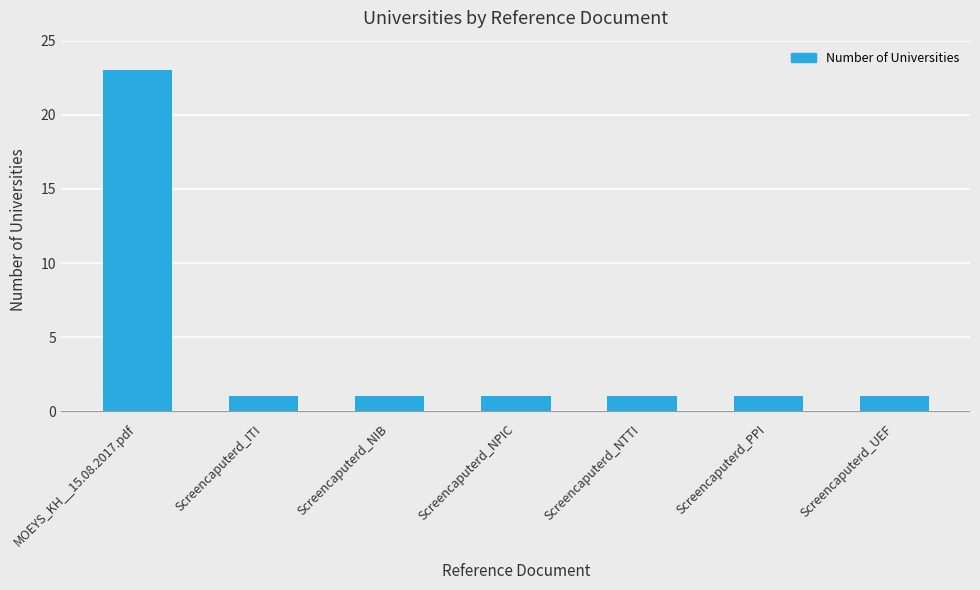

What is the sum of the values at Screencaputerd_PPI and Screencaputerd_UEF?

2